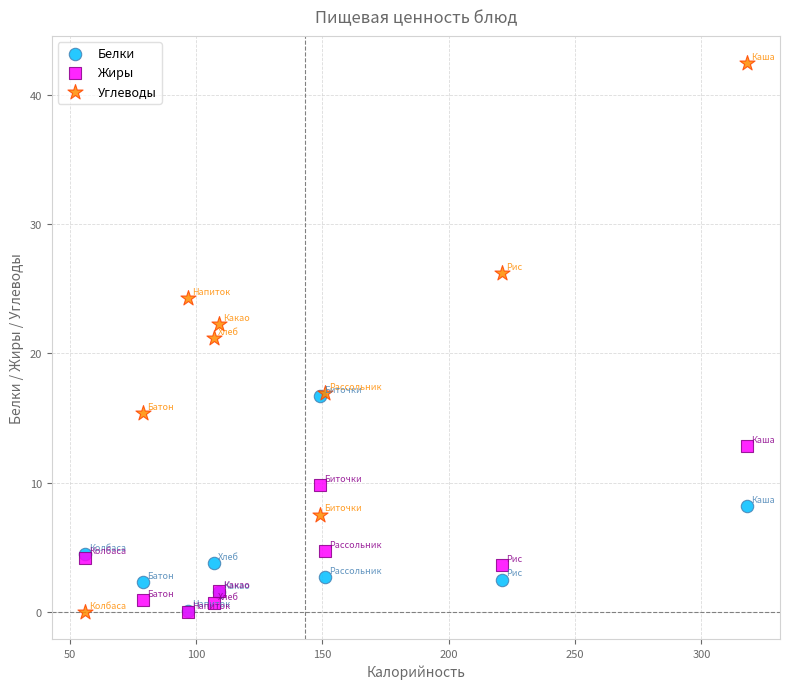

What are all the series names shown in the legend?

Белки, Жиры, Углеводы